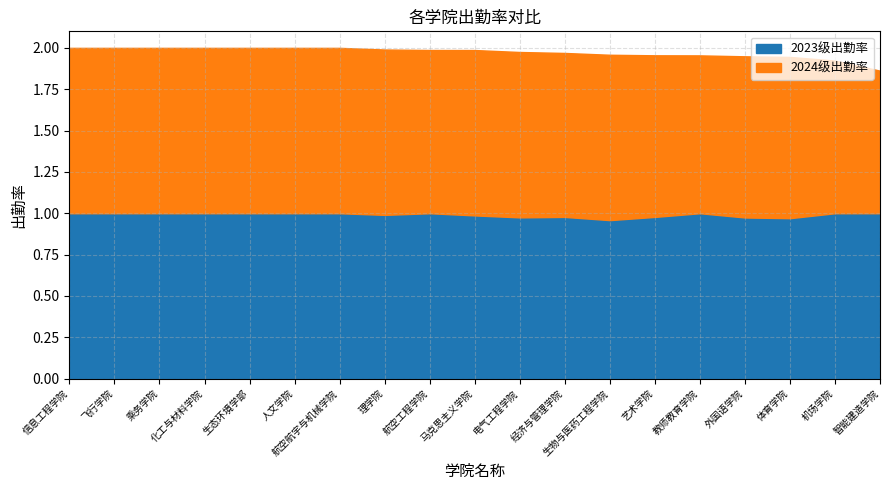

Which category has the lowest value in the 2023级出勤率 series?

生物与医药工程学院